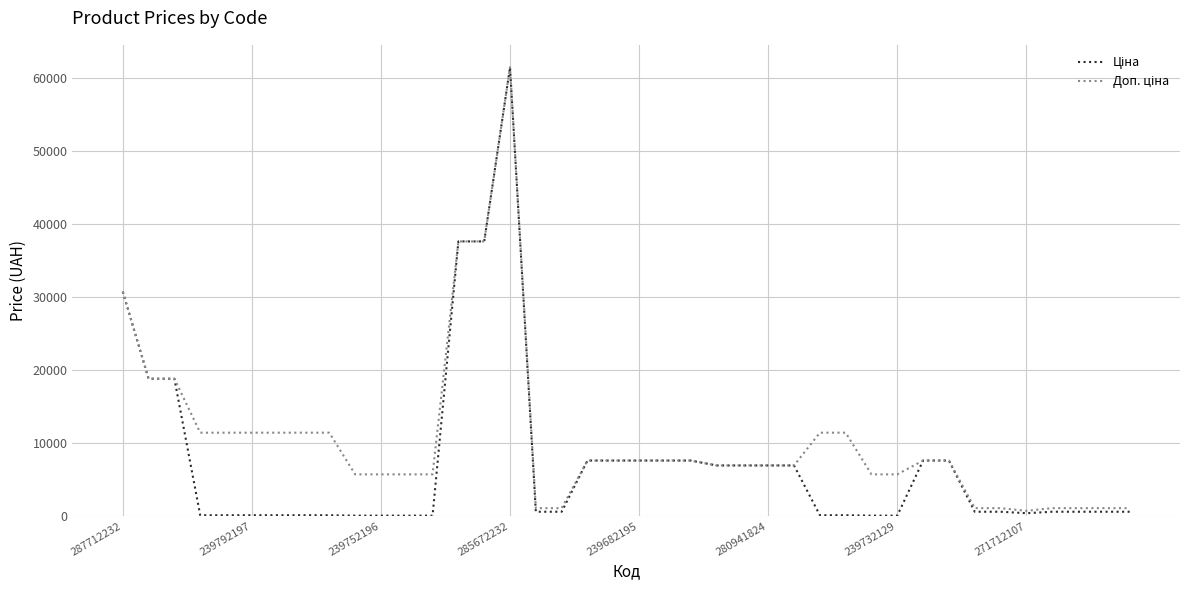

What is the greatest value displayed?

61434.3